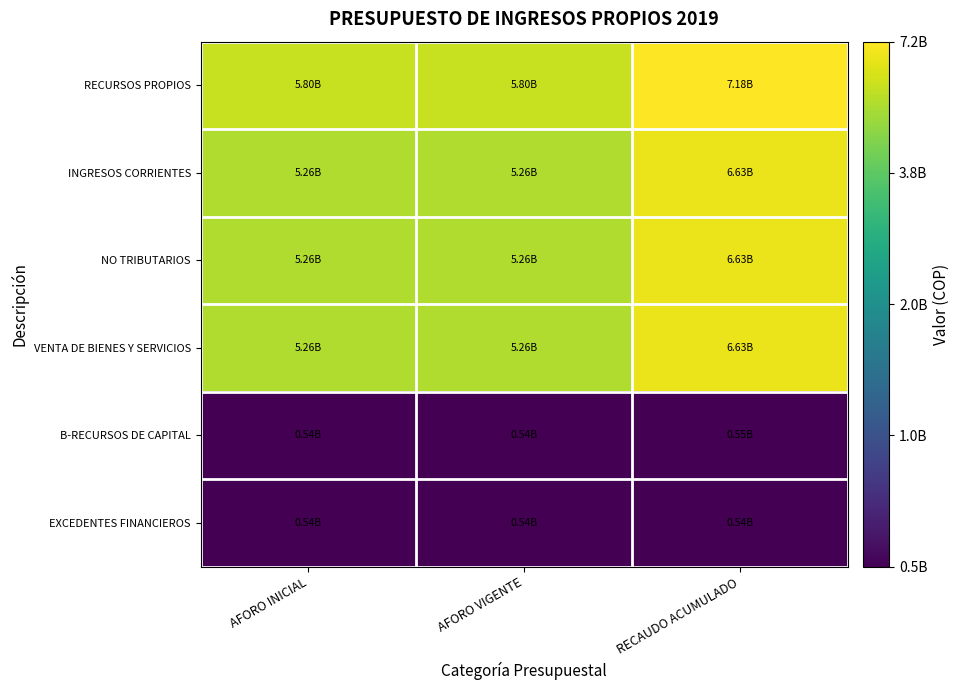

Reading right to left, list all the values displayed in this chart.

RECURSOS PROPIOS: RECAUDO ACUMULADO=9.9	AFORO VIGENTE=9.8	AFORO INICIAL=9.8
INGRESOS CORRIENTES: RECAUDO ACUMULADO=9.8	AFORO VIGENTE=9.7	AFORO INICIAL=9.7
NO TRIBUTARIOS: RECAUDO ACUMULADO=9.8	AFORO VIGENTE=9.7	AFORO INICIAL=9.7
VENTA DE BIENES Y SERVICIOS: RECAUDO ACUMULADO=9.8	AFORO VIGENTE=9.7	AFORO INICIAL=9.7
B-RECURSOS DE CAPITAL: RECAUDO ACUMULADO=8.7	AFORO VIGENTE=8.7	AFORO INICIAL=8.7
EXCEDENTES FINANCIEROS: RECAUDO ACUMULADO=8.7	AFORO VIGENTE=8.7	AFORO INICIAL=8.7